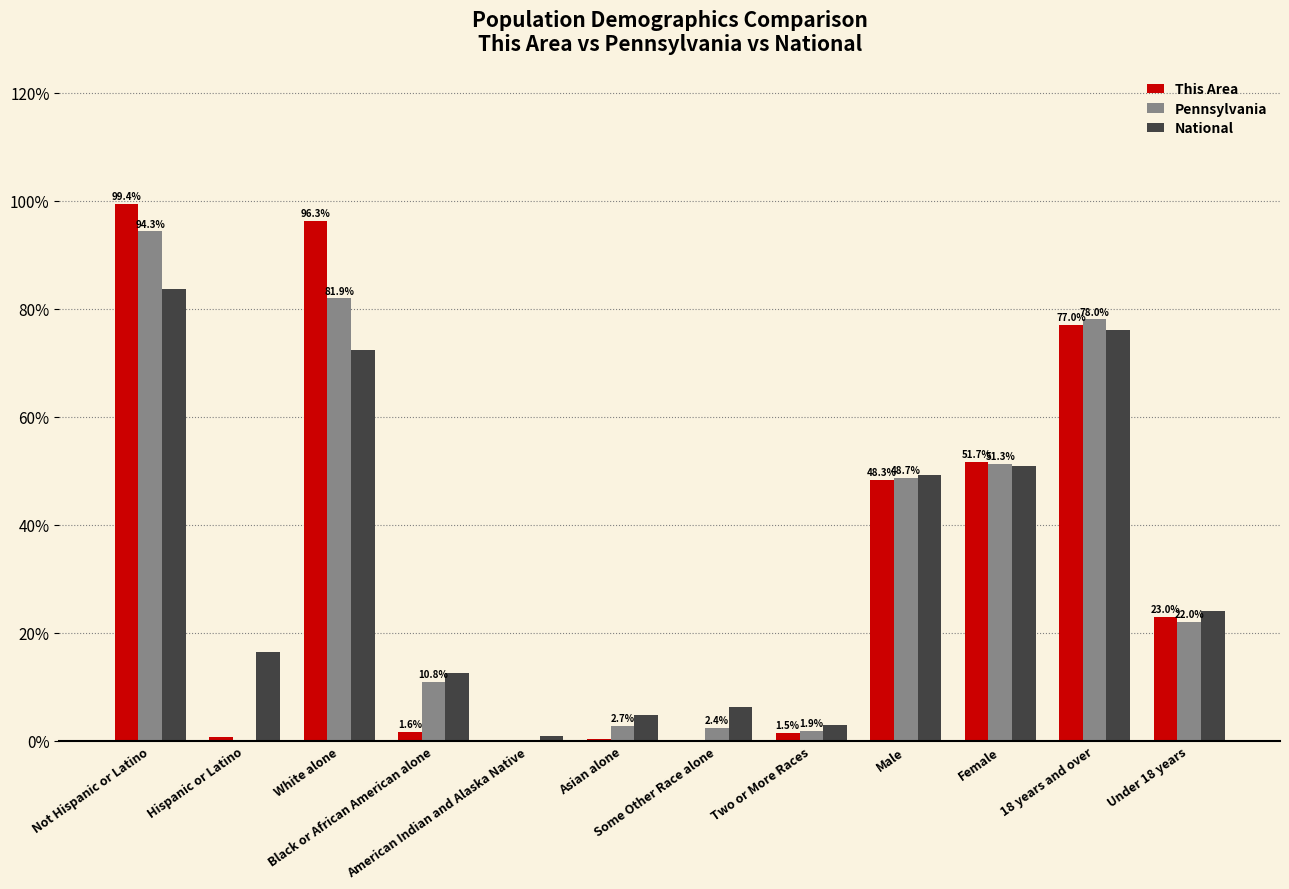

What is the sum of all This Area values?

400.0